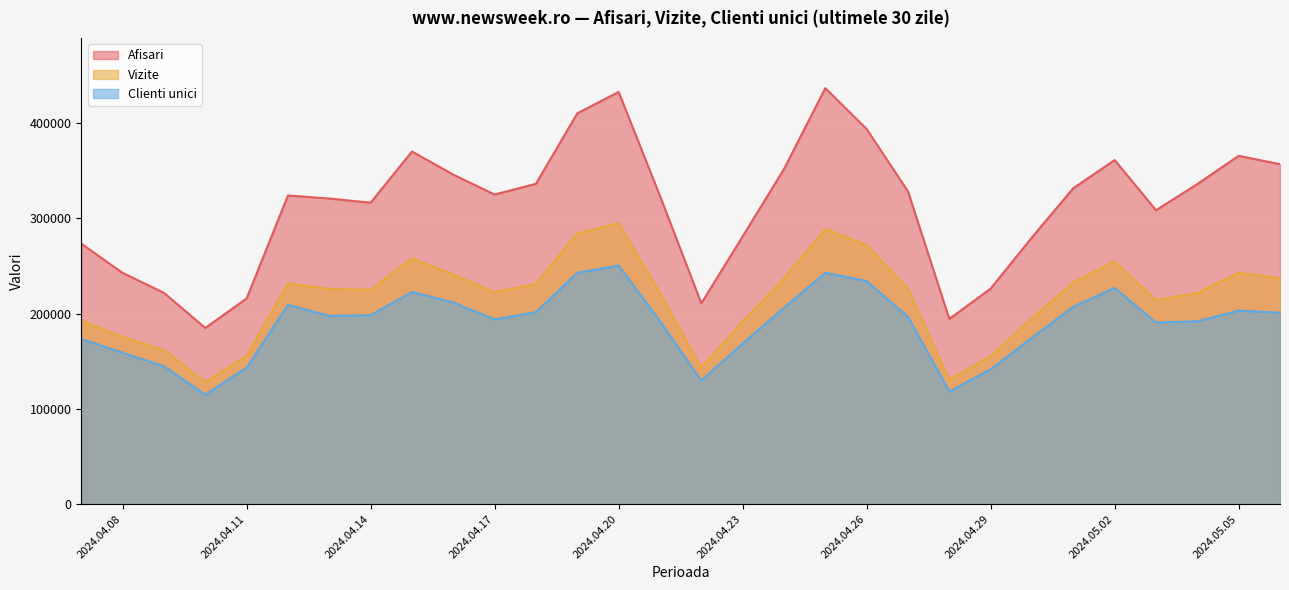

In Vizite, how many points are higher than both neighbors (excluding endpoints)?

6